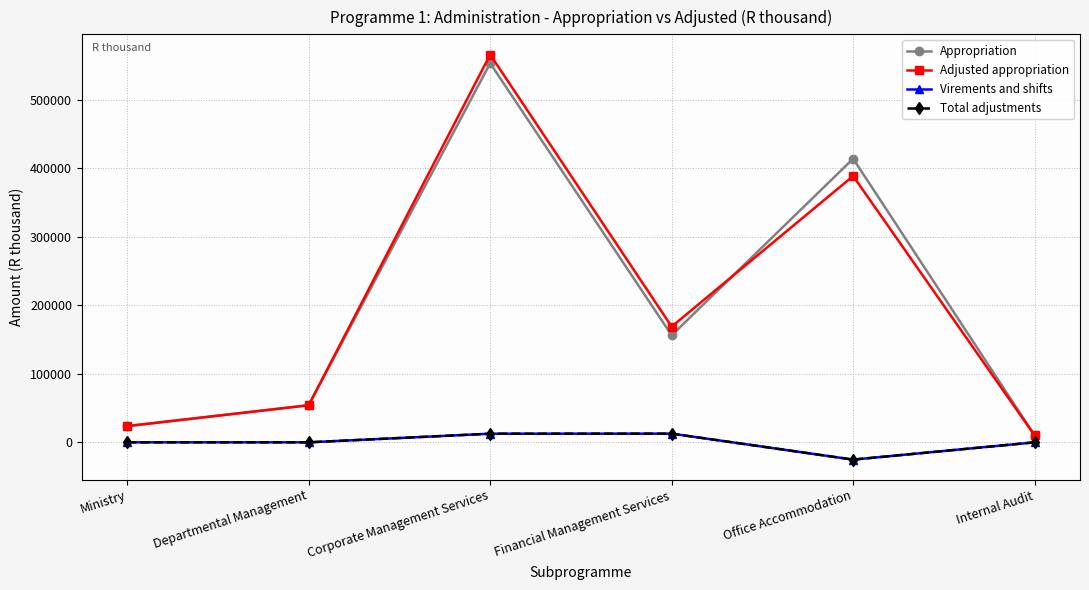

Reading left to right, list all the values displayed in this chart.

Appropriation: Ministry=23651	Departmental Management=54077	Corporate Management Services=552994	Financial Management Services=156108	Office Accommodation=413685	Internal Audit=10094
Adjusted appropriation: Ministry=23651	Departmental Management=54077	Corporate Management Services=565562	Financial Management Services=168776	Office Accommodation=388449	Internal Audit=10094
Virements and shifts: Ministry=0	Departmental Management=0	Corporate Management Services=12568	Financial Management Services=12668	Office Accommodation=-25236	Internal Audit=0
Total adjustments: Ministry=0	Departmental Management=0	Corporate Management Services=12568	Financial Management Services=12668	Office Accommodation=-25236	Internal Audit=0